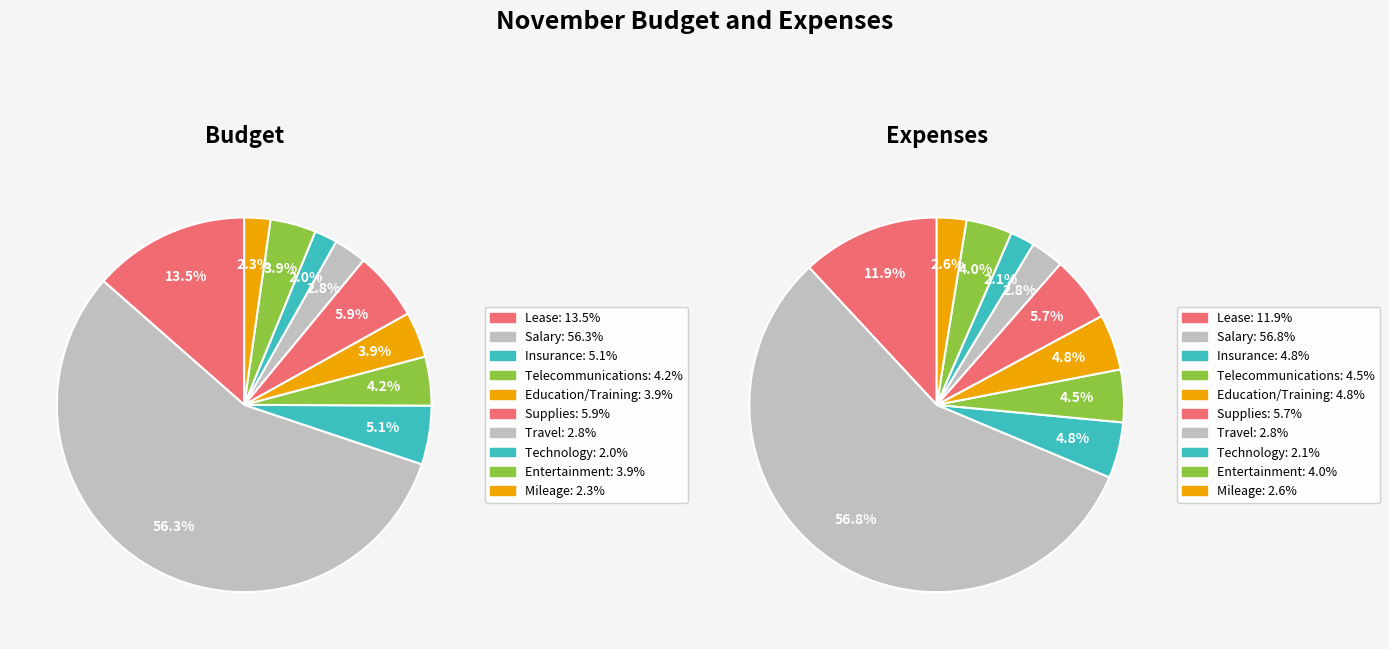

How many slices are in this pie chart?

10